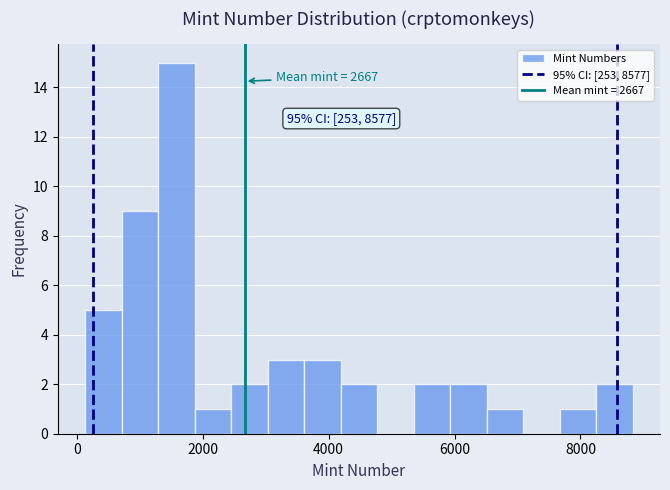

Around what value on the x-axis is the tallest bar? Give the approximate position of its centre, as read against the axis.

1600